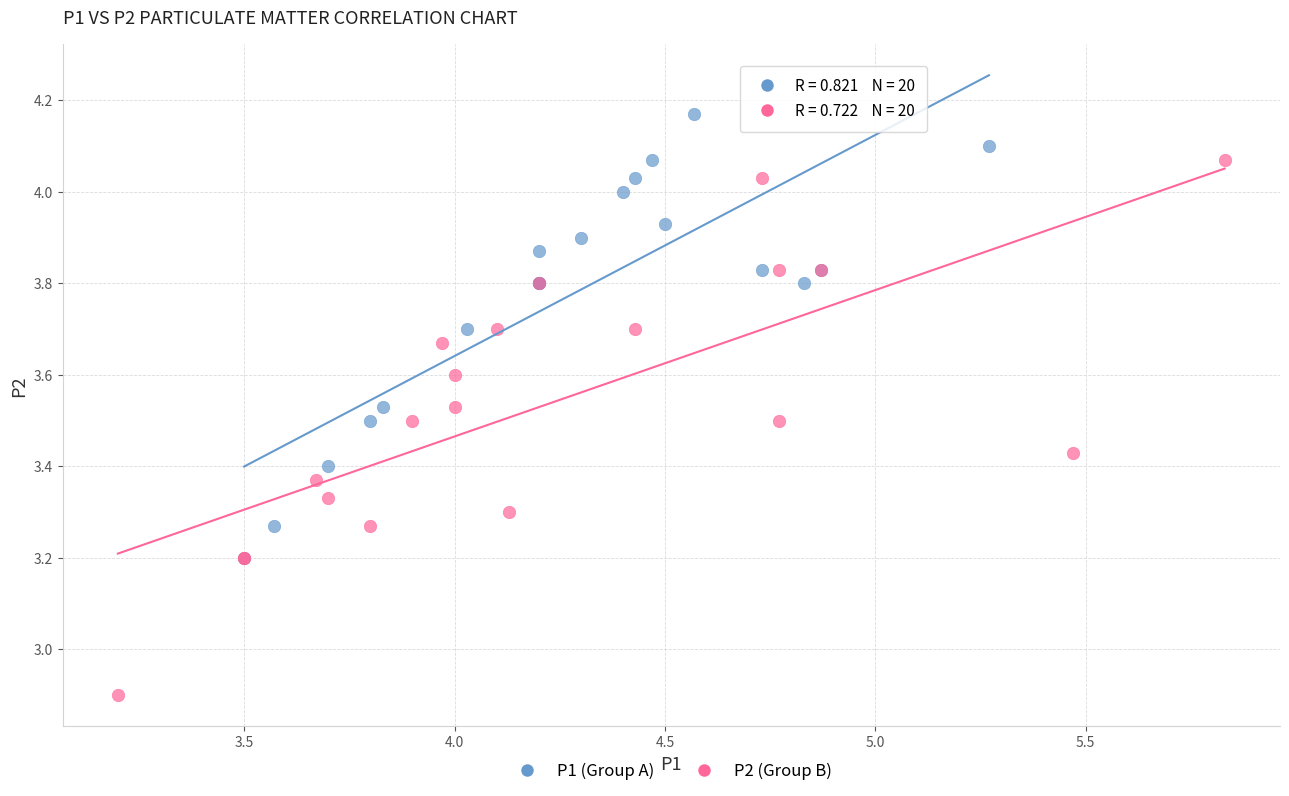

Which series contains the highest Y value?

P1 (Group A)